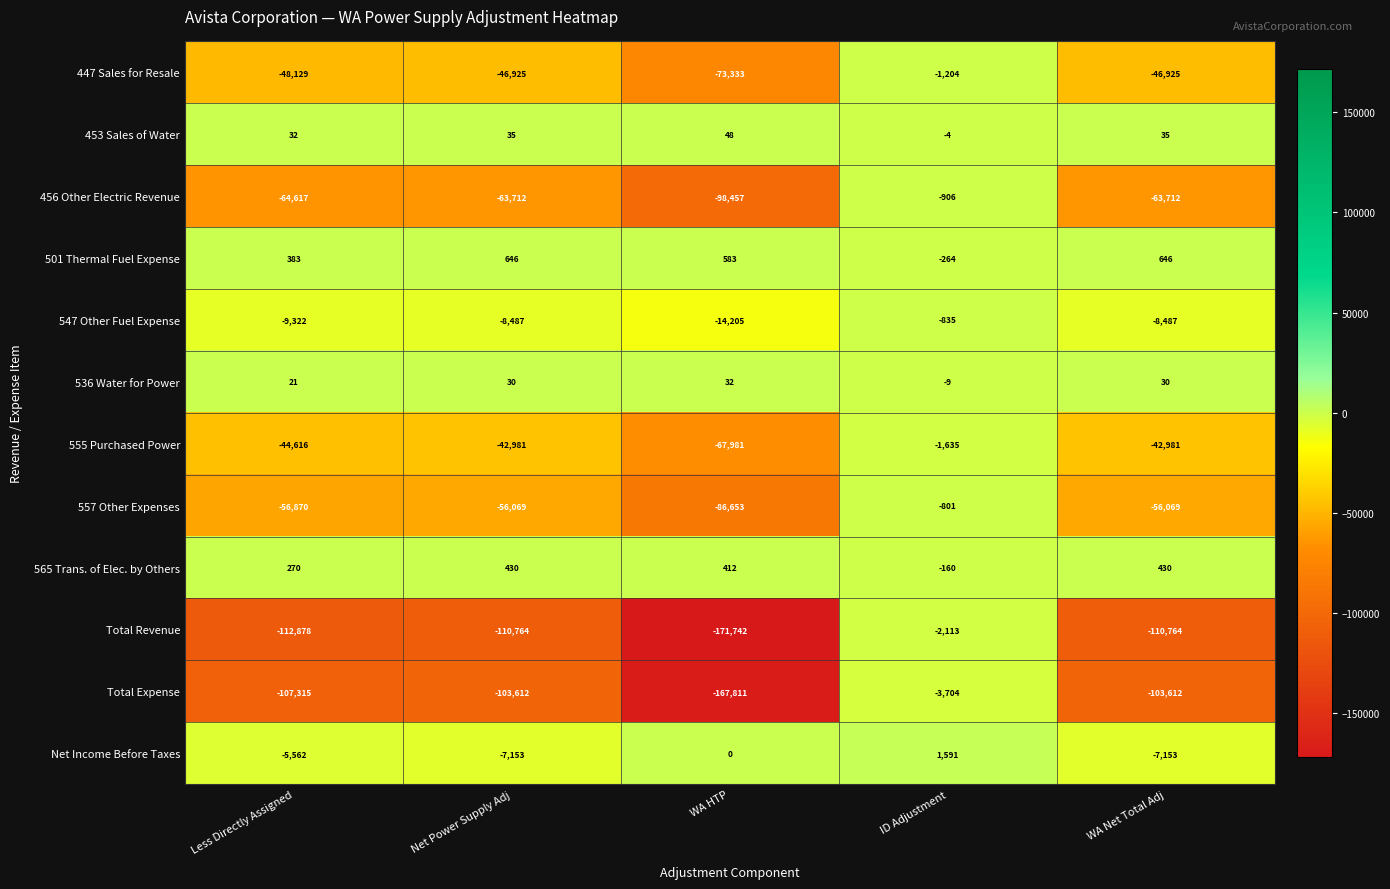

List the series in order of their peak value, lowest first.

Total Expense, Total Revenue, 555 Purchased Power, 447 Sales for Resale, 456 Other Electric Revenue, 547 Other Fuel Expense, 557 Other Expenses, 536 Water for Power, 453 Sales of Water, 565 Trans. of Elec. by Others, 501 Thermal Fuel Expense, Net Income Before Taxes